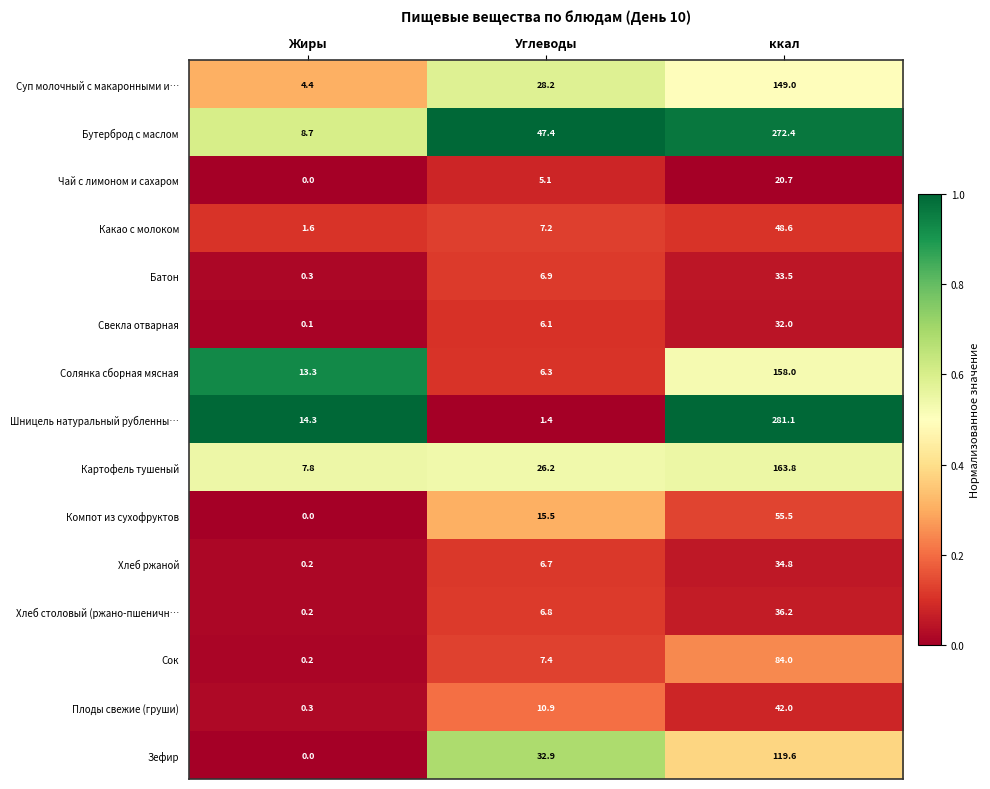

How many data points does each series have?

3